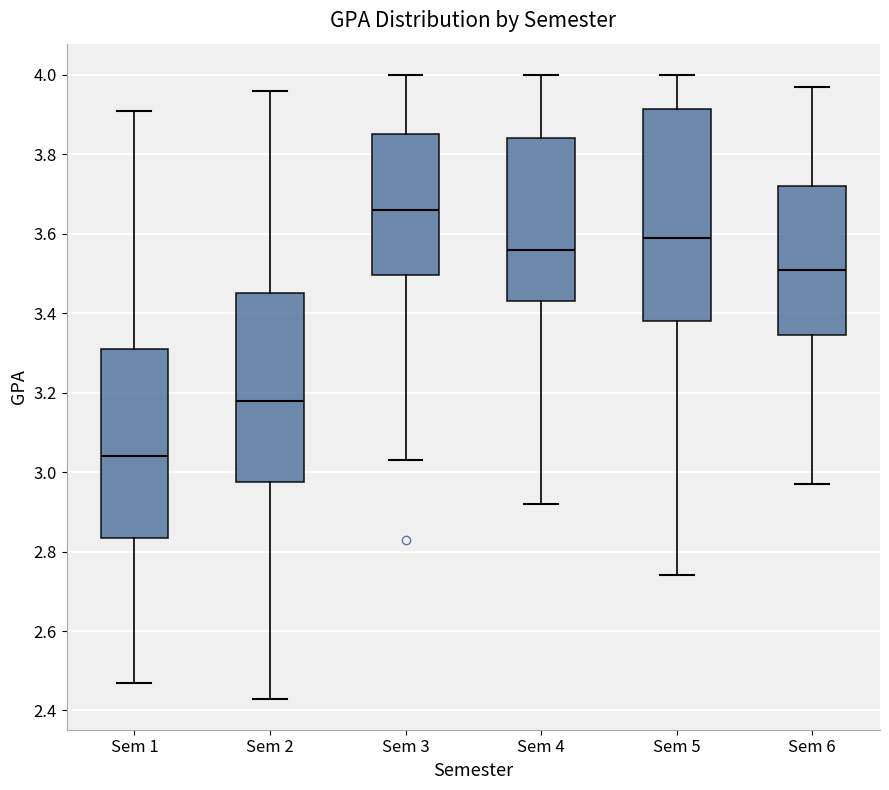

Which box's median line is the lowest?

Sem 1